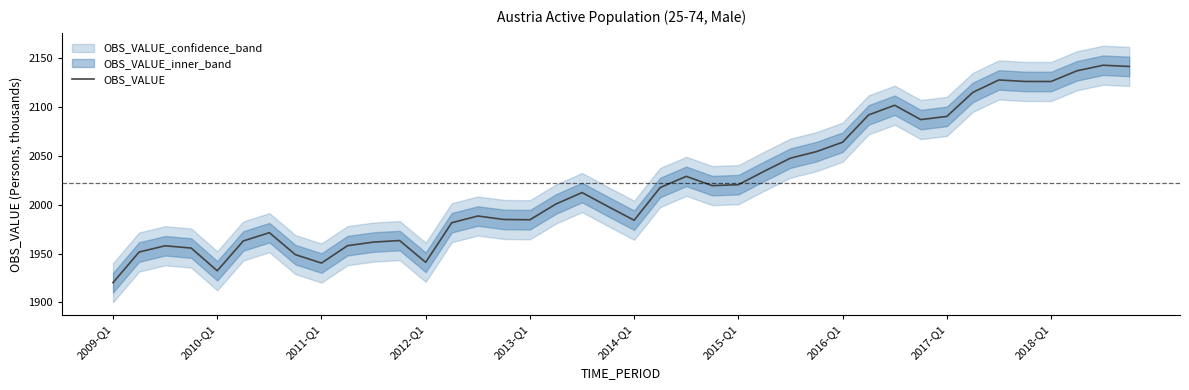

Count the number of categories in the chart.

40